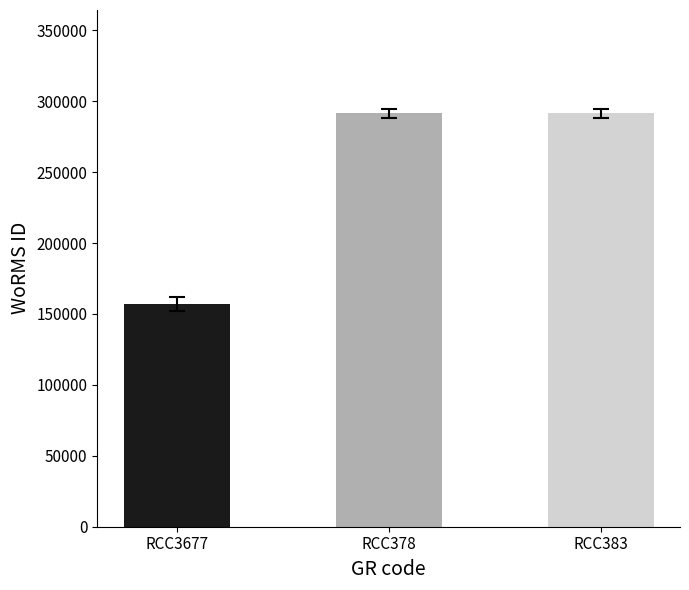

Read the value at RCC3677, to the nearest 50.

157250